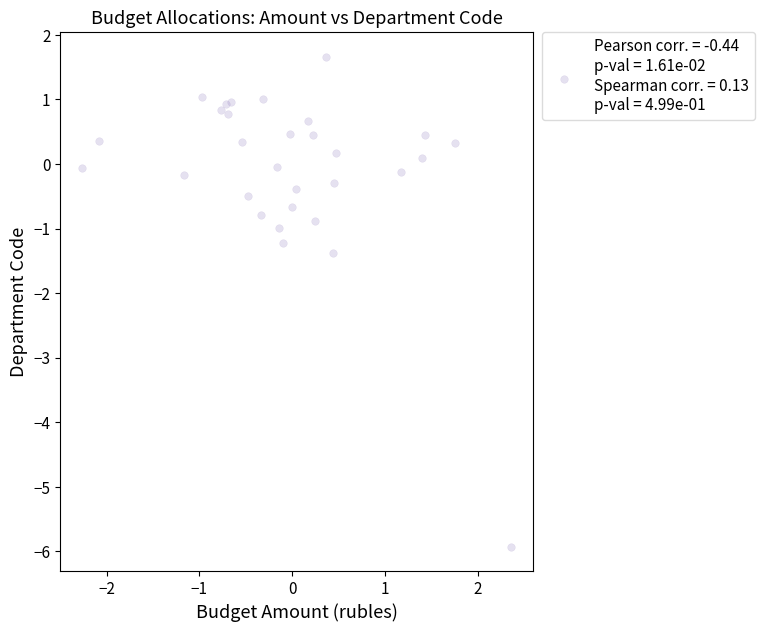

What is the range of Y values (max minus min)?

7.6